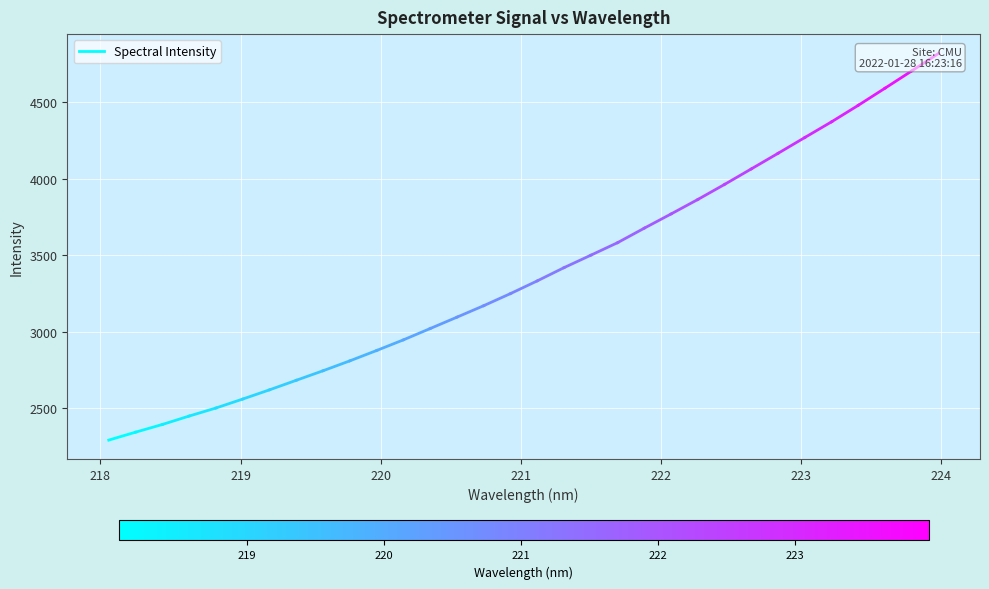

How many distinct data groups are displayed?

1